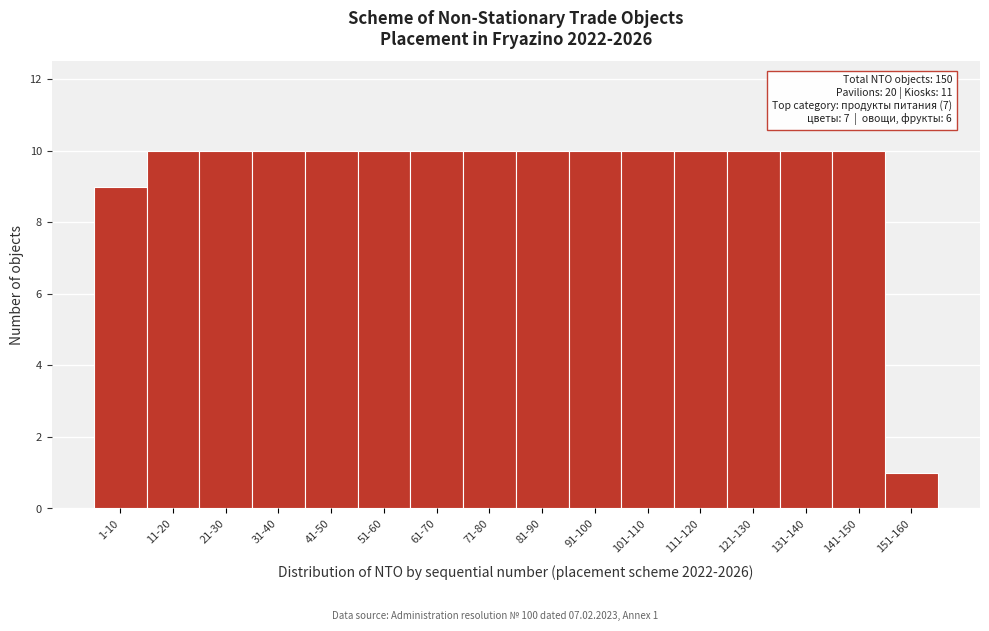

Reading right to left, list all the values displayed in this chart.

1	10	10	10	10	10	10	10	10	10	10	10	10	10	10	9